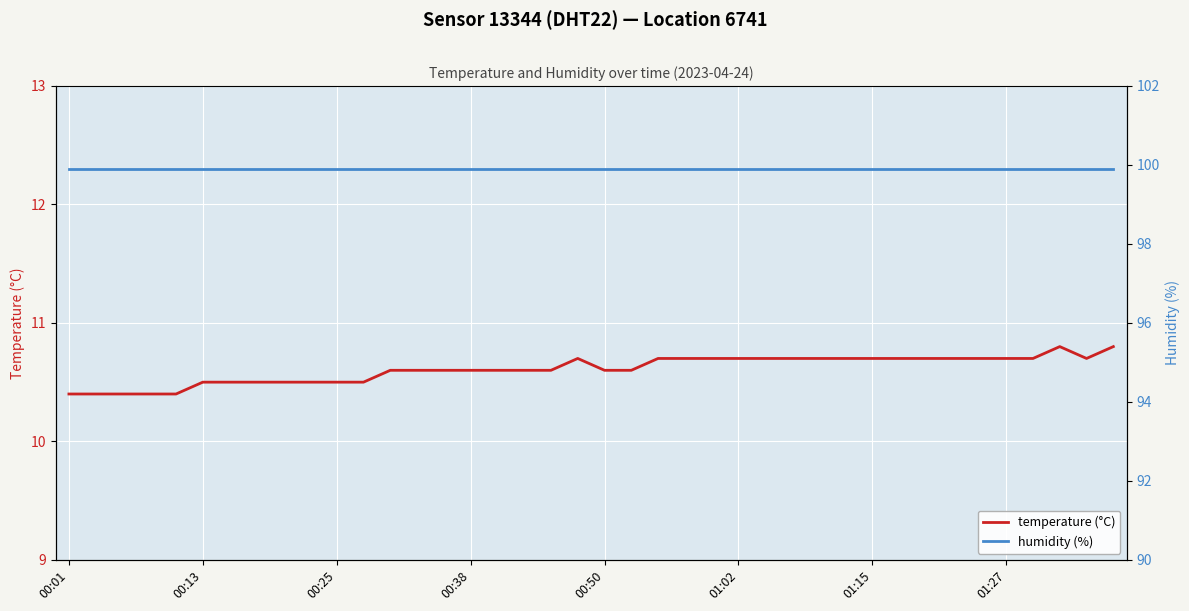

The value of temperature (°C) at 01:27 is 10.7. True or false?

True